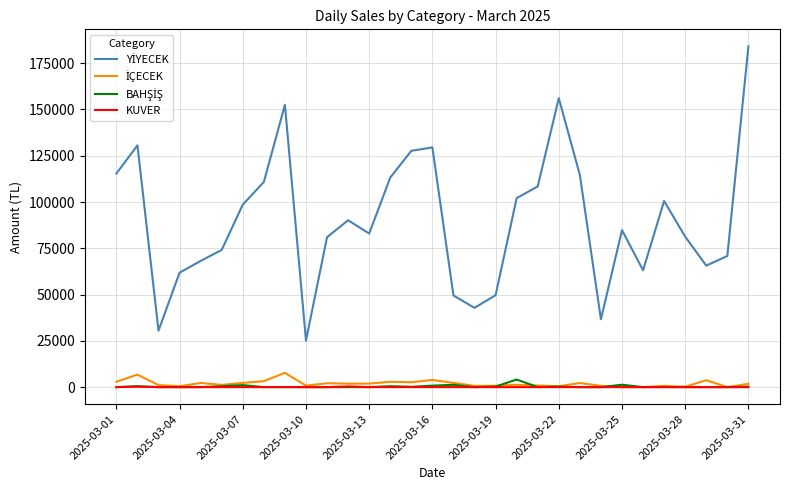

What is the maximum value shown in the chart?

184100.0